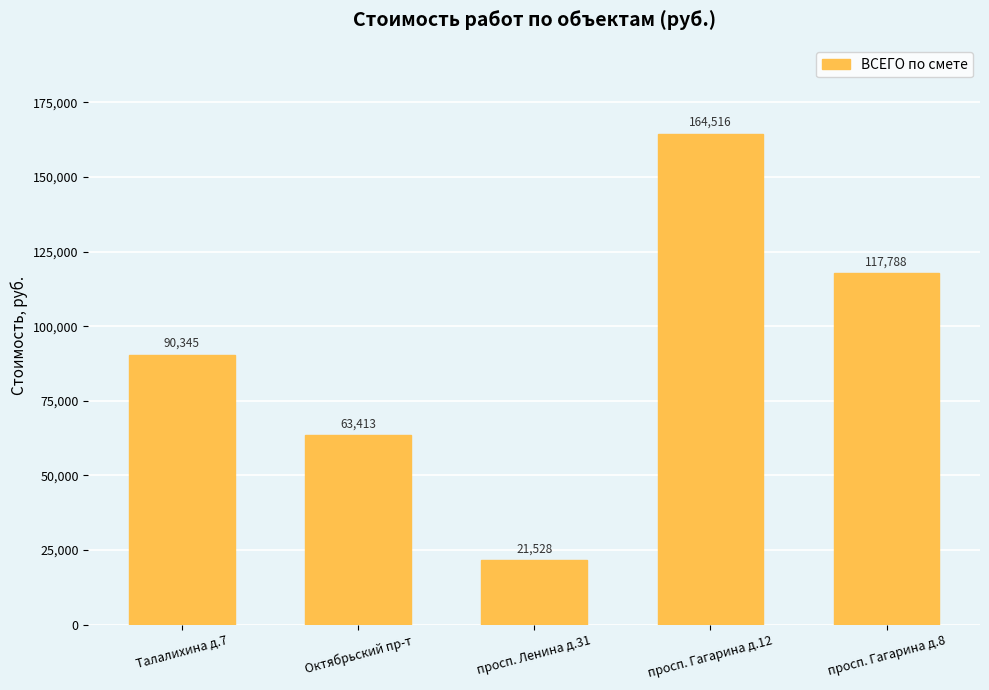

Which label corresponds to the largest value in the chart?

просп. Гагарина д.12